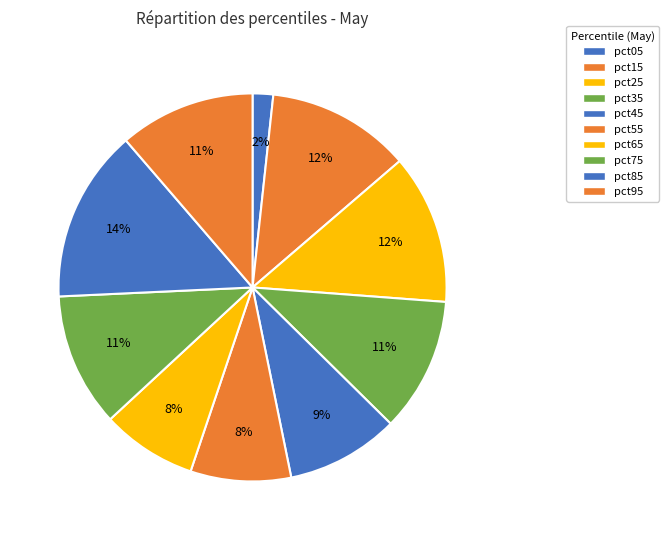

How many slices are in this pie chart?

10